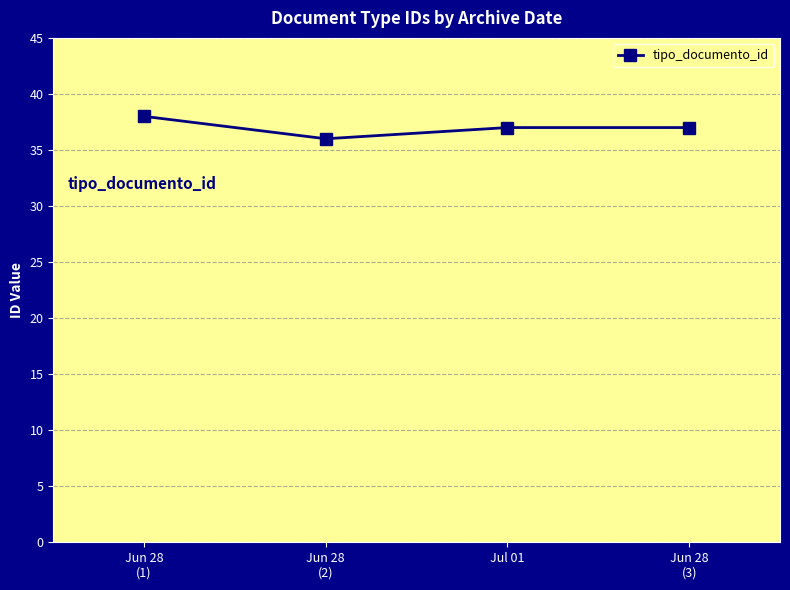

What is the difference between the second highest and minimum values?

1